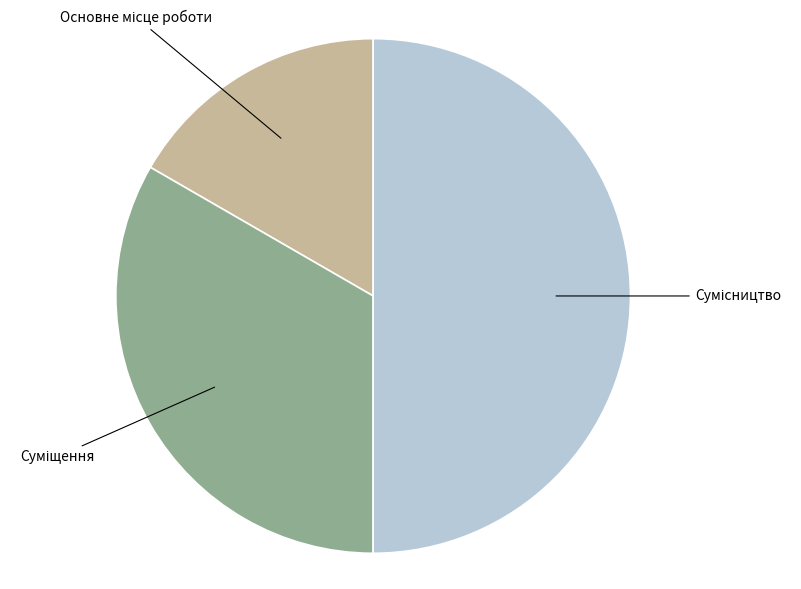

Is Основне місце роботи the majority of the pie?

No